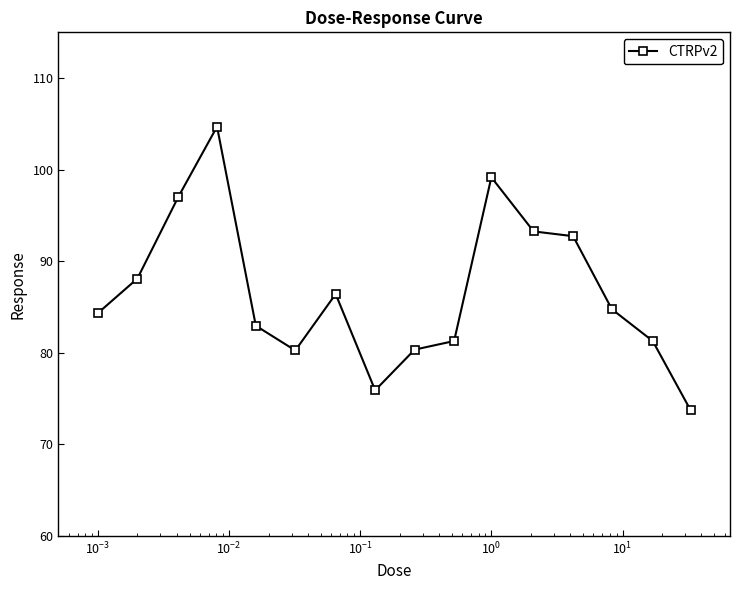

What is the average value?

86.6